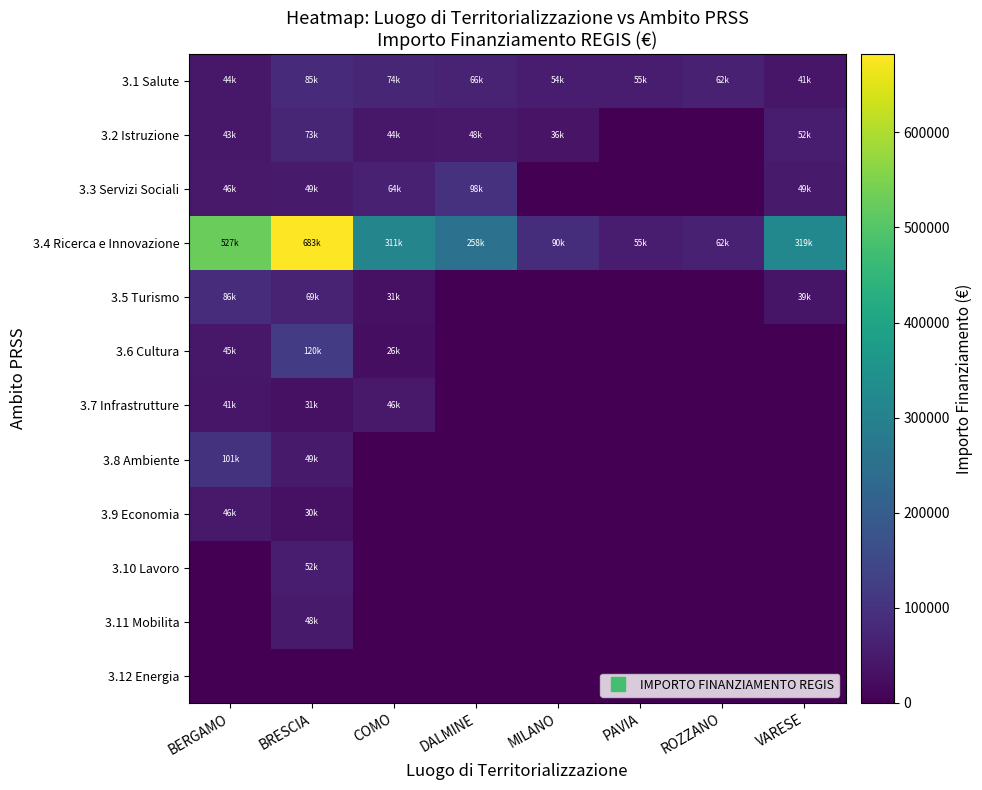

Reading left to right, what are all the values shown in this chart?

3.1 Salute: BERGAMO=44080.6	BRESCIA=84977.9	COMO=73636.1	DALMINE=66393.6	MILANO=54144.9	PAVIA=54577.6	ROZZANO=62062.4	VARESE=41196.6
3.2 Istruzione: BERGAMO=42816.5	BRESCIA=73250.1	COMO=44036.1	DALMINE=47794.5	MILANO=36123.8	PAVIA=0.0	ROZZANO=0.0	VARESE=52455.4
3.3 Servizi Sociali: BERGAMO=46312.5	BRESCIA=48776.3	COMO=63747.5	DALMINE=97812.0	MILANO=0.0	PAVIA=0.0	ROZZANO=0.0	VARESE=48646.7
3.4 Ricerca e Innovazione: BERGAMO=527175.5	BRESCIA=682502.5	COMO=311137.0	DALMINE=258386.7	MILANO=90268.6	PAVIA=54577.6	ROZZANO=62062.4	VARESE=319070.1
3.5 Turismo: BERGAMO=86371.0	BRESCIA=68925.6	COMO=30978.2	DALMINE=0.0	MILANO=0.0	PAVIA=0.0	ROZZANO=0.0	VARESE=38513.5
3.6 Cultura: BERGAMO=44978.7	BRESCIA=119783.4	COMO=25842.4	DALMINE=0.0	MILANO=0.0	PAVIA=0.0	ROZZANO=0.0	VARESE=0.0
3.7 Infrastrutture: BERGAMO=41496.0	BRESCIA=30558.8	COMO=45553.7	DALMINE=0.0	MILANO=0.0	PAVIA=0.0	ROZZANO=0.0	VARESE=0.0
3.8 Ambiente: BERGAMO=100847.1	BRESCIA=48957.9	COMO=0.0	DALMINE=0.0	MILANO=0.0	PAVIA=0.0	ROZZANO=0.0	VARESE=0.0
3.9 Economia: BERGAMO=46386.6	BRESCIA=29640.7	COMO=0.0	DALMINE=0.0	MILANO=0.0	PAVIA=0.0	ROZZANO=0.0	VARESE=0.0
3.10 Lavoro: BERGAMO=0.0	BRESCIA=51504.7	COMO=0.0	DALMINE=0.0	MILANO=0.0	PAVIA=0.0	ROZZANO=0.0	VARESE=0.0
3.11 Mobilita: BERGAMO=0.0	BRESCIA=48200.6	COMO=0.0	DALMINE=0.0	MILANO=0.0	PAVIA=0.0	ROZZANO=0.0	VARESE=0.0
3.12 Energia: BERGAMO=0.0	BRESCIA=0.0	COMO=0.0	DALMINE=0.0	MILANO=0.0	PAVIA=0.0	ROZZANO=0.0	VARESE=0.0